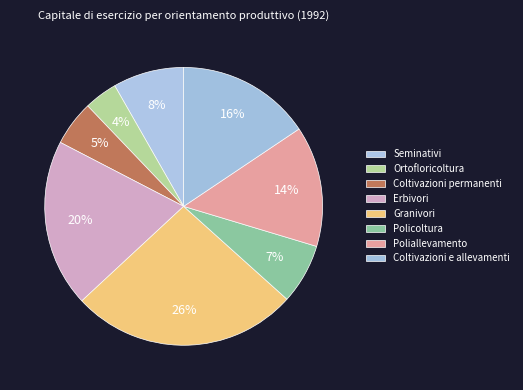

How many slices are in this pie chart?

8